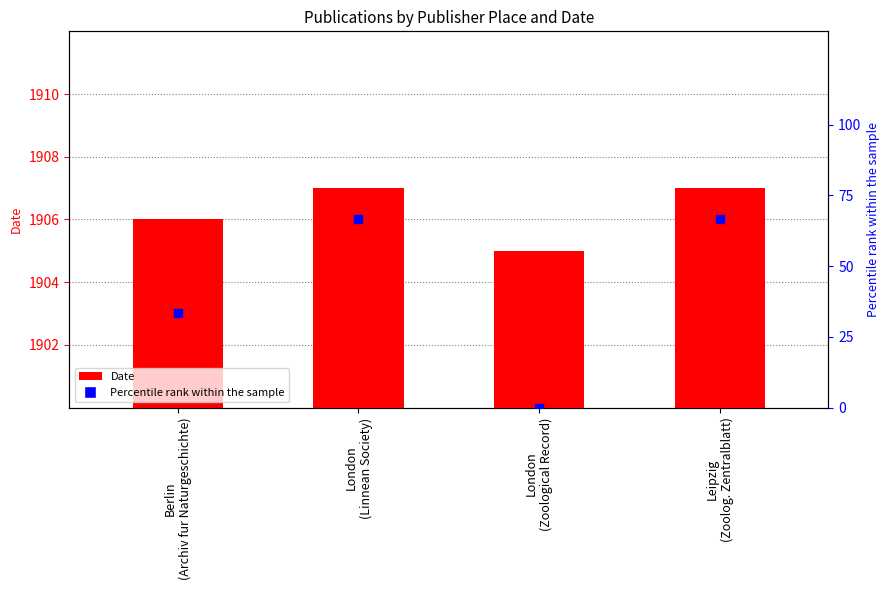

Is the value of Percentile rank within sample at Leipzig
(Zoolog. Zentralblatt) greater than the value of Date at Leipzig
(Zoolog. Zentralblatt)?

No